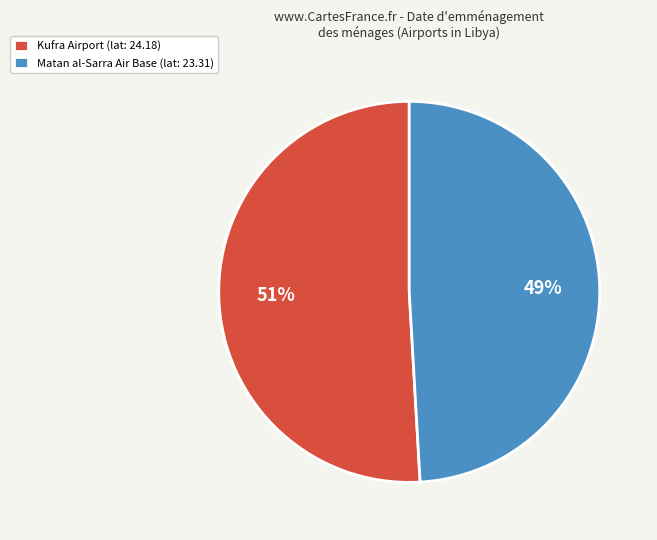

Between Matan al-Sarra Air Base (lat: 23.31) and Kufra Airport (lat: 24.18), which is larger?

Kufra Airport (lat: 24.18)